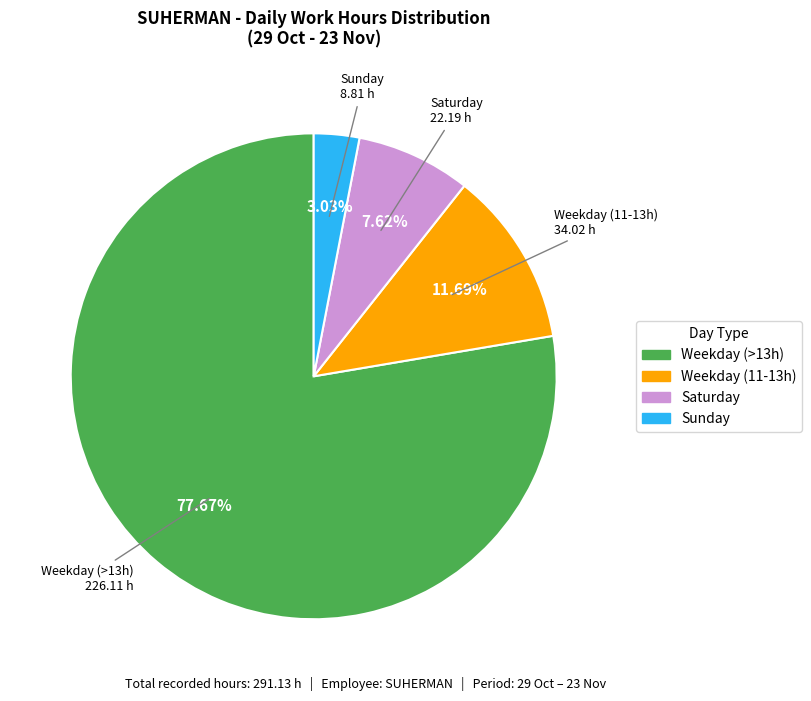

Count the number of slices in the pie.

4